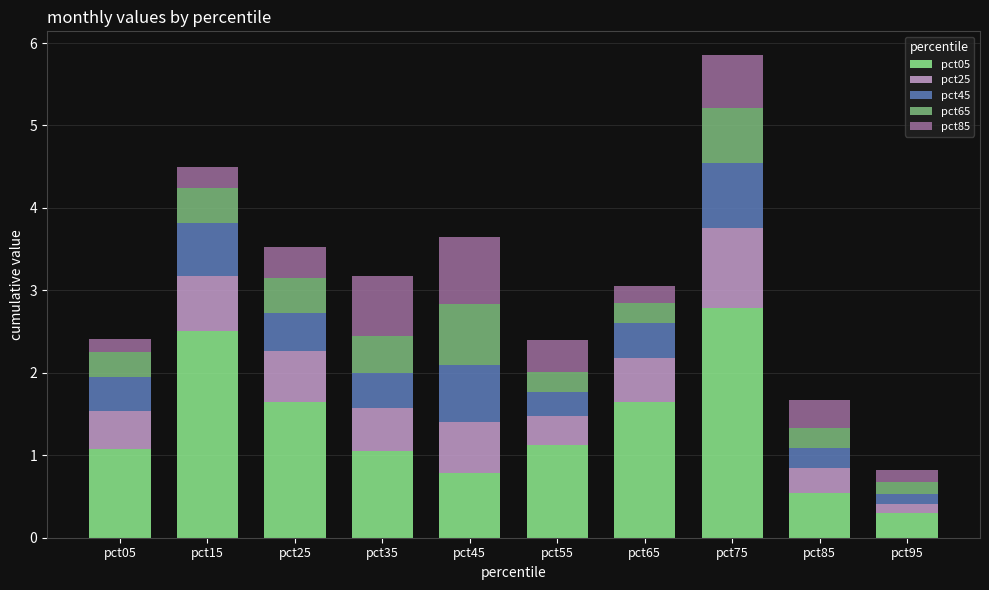

What are all the series names shown in the legend?

pct05, pct25, pct45, pct65, pct85